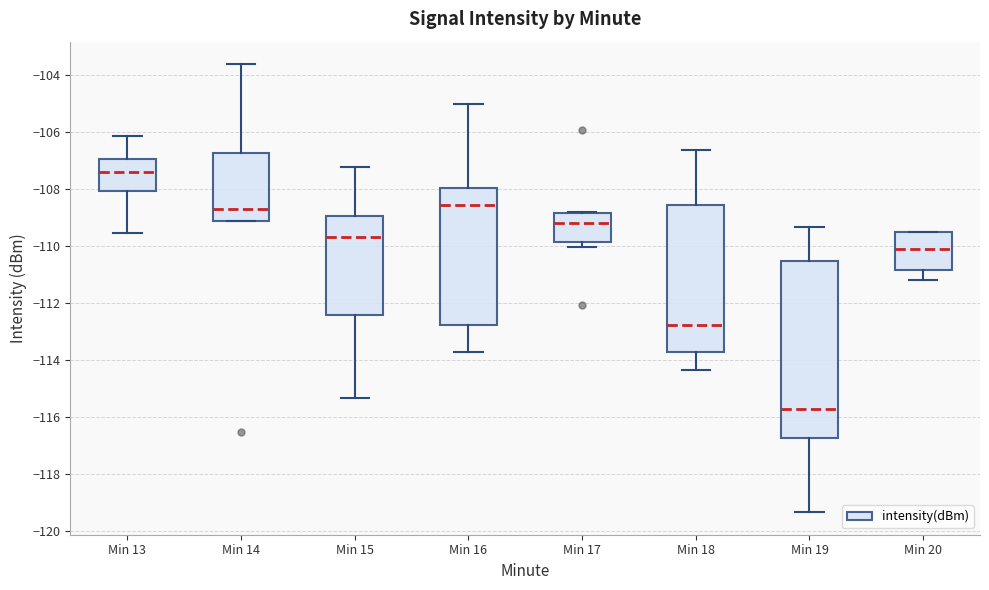

Comparing the boxes themselves (not the whiskers), which one is the tallest?

Min 19